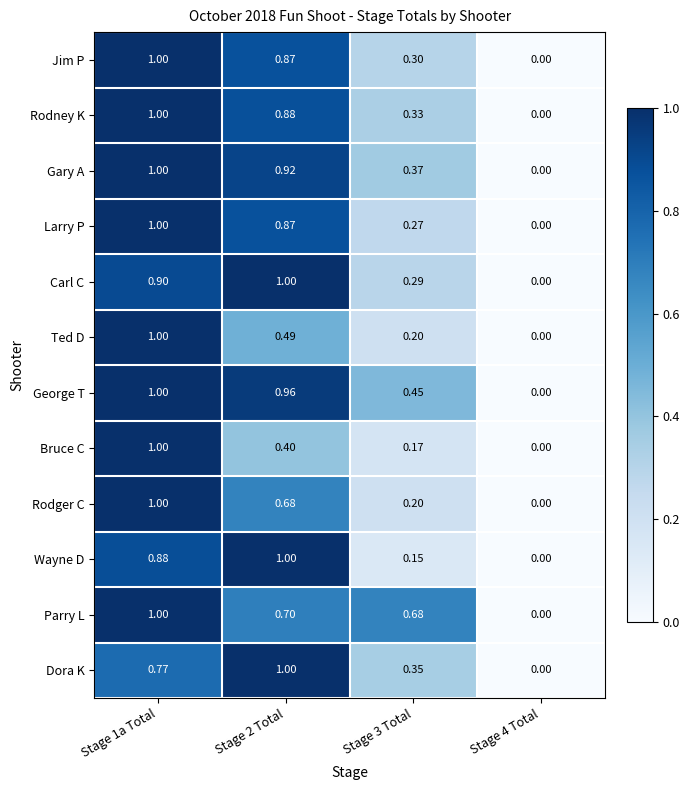

Between Stage 2 Total and Stage 3 Total, which series saw the biggest shift?

Wayne D